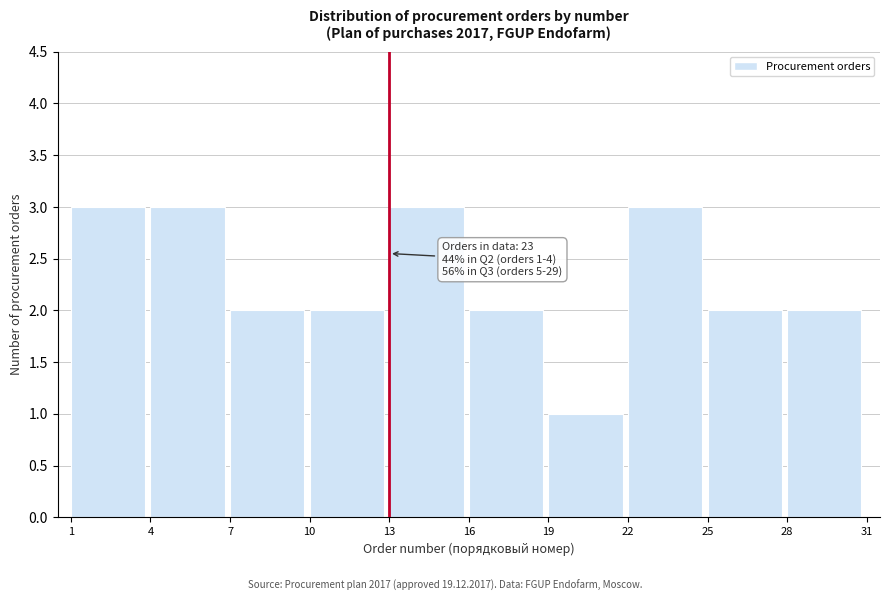

Reading left to right, extract all data points from this chart.

1=3	4=3	7=2	10=2	13=3	16=2	19=1	22=3	25=2	28=2